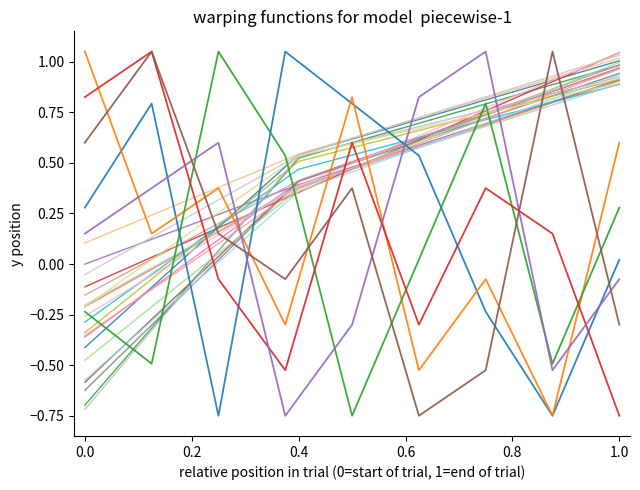

Does the chart have visible grid lines?

No